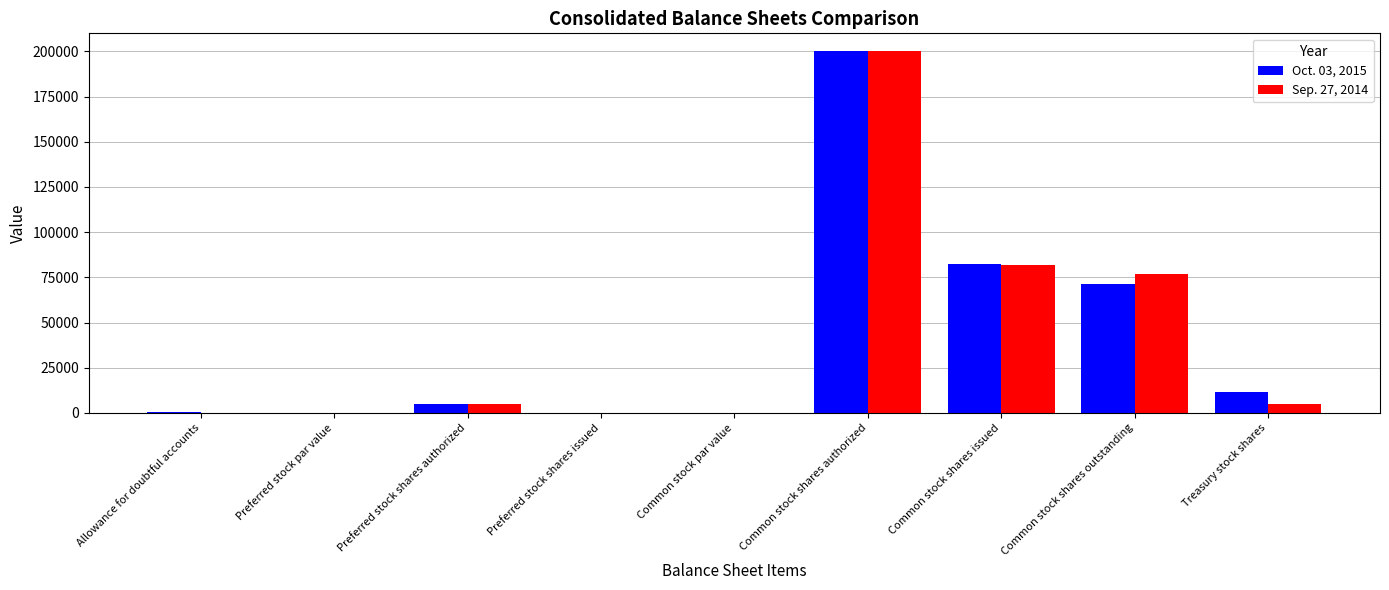

What are all the series names shown in the legend?

Oct. 03, 2015, Sep. 27, 2014